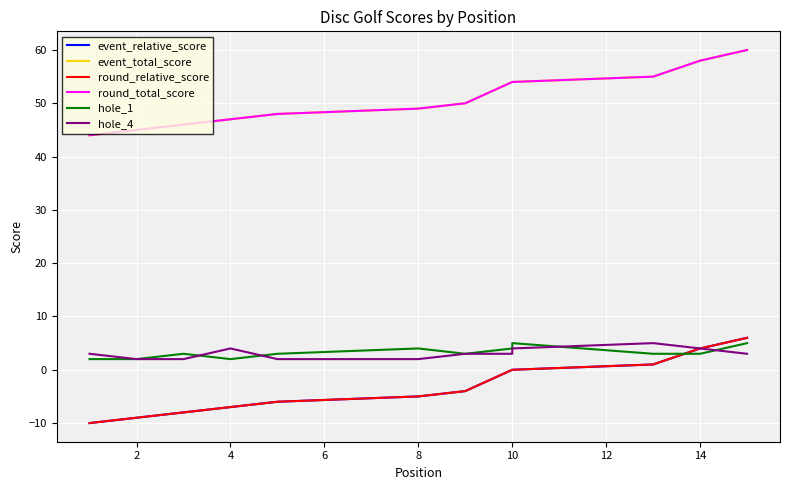

What is the lowest value of the hole_4 series?

2